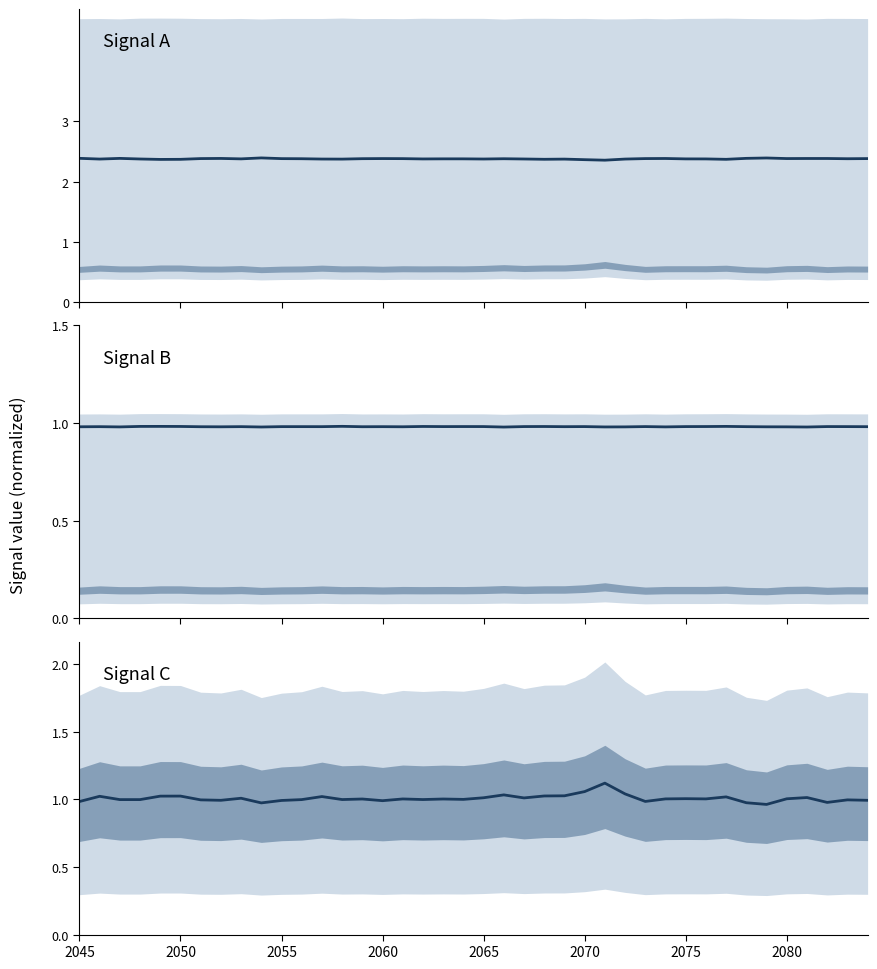

True or false: Signal A and Signal C cross at least once.

False